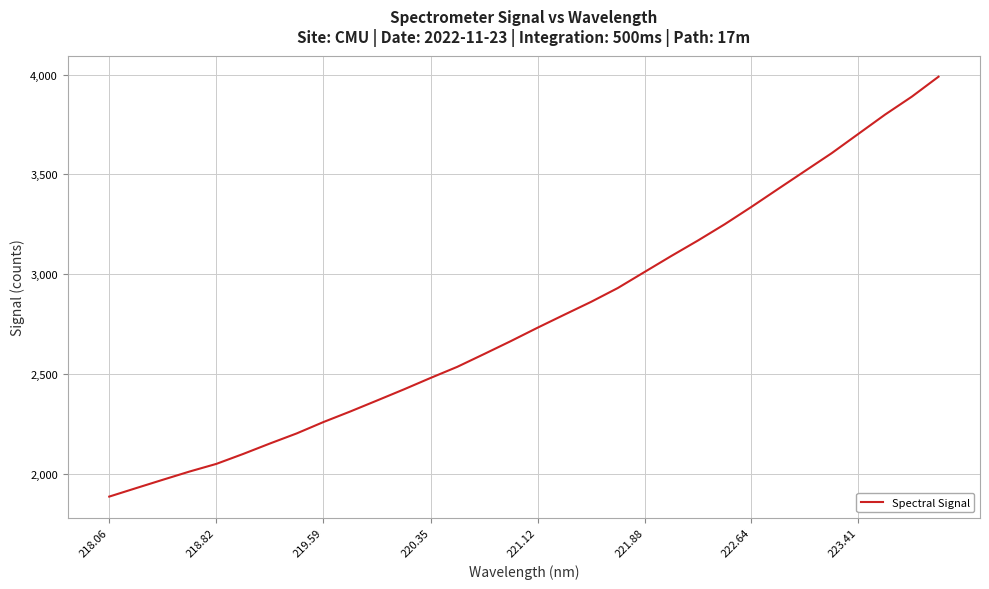

Count the number of categories in the chart.

32